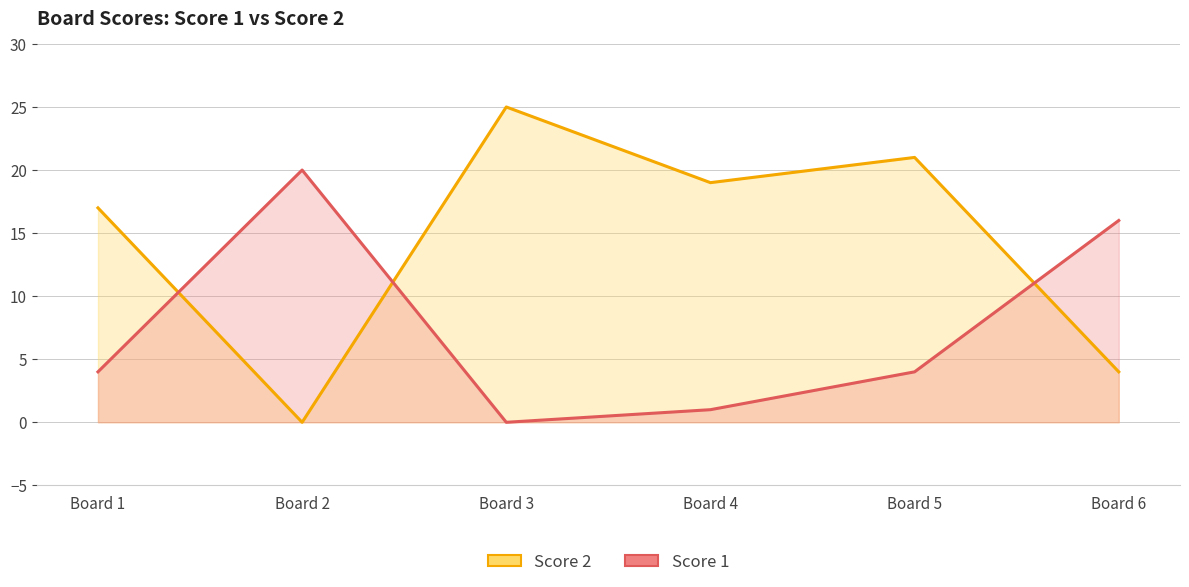

Reading right to left, transcribe all the data shown in this chart.

Score 2: Board 6=4	Board 5=21	Board 4=19	Board 3=25	Board 2=0	Board 1=17
Score 1: Board 6=16	Board 5=4	Board 4=1	Board 3=0	Board 2=20	Board 1=4